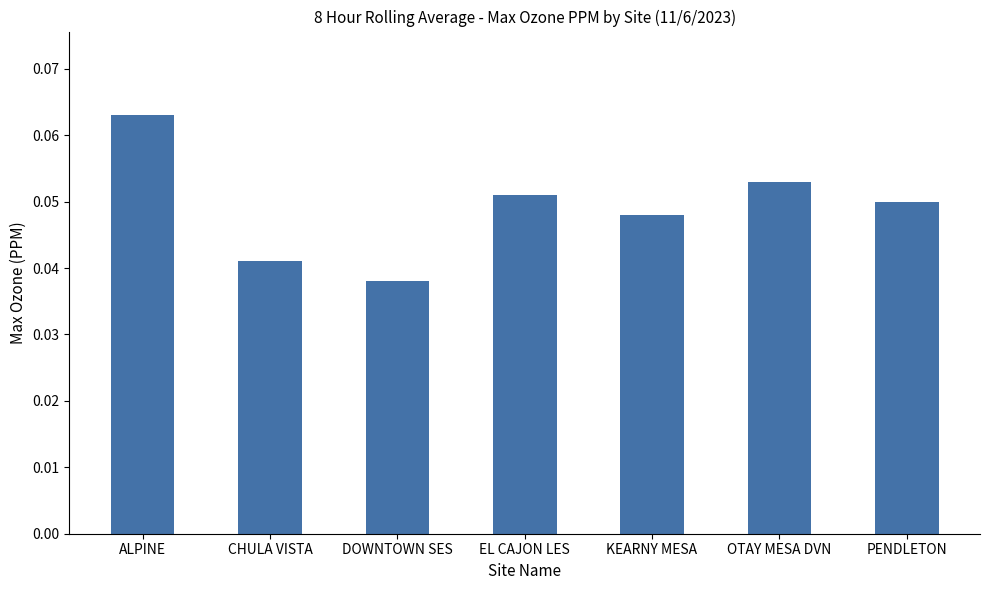

Between CHULA VISTA and KEARNY MESA, which is larger?

KEARNY MESA